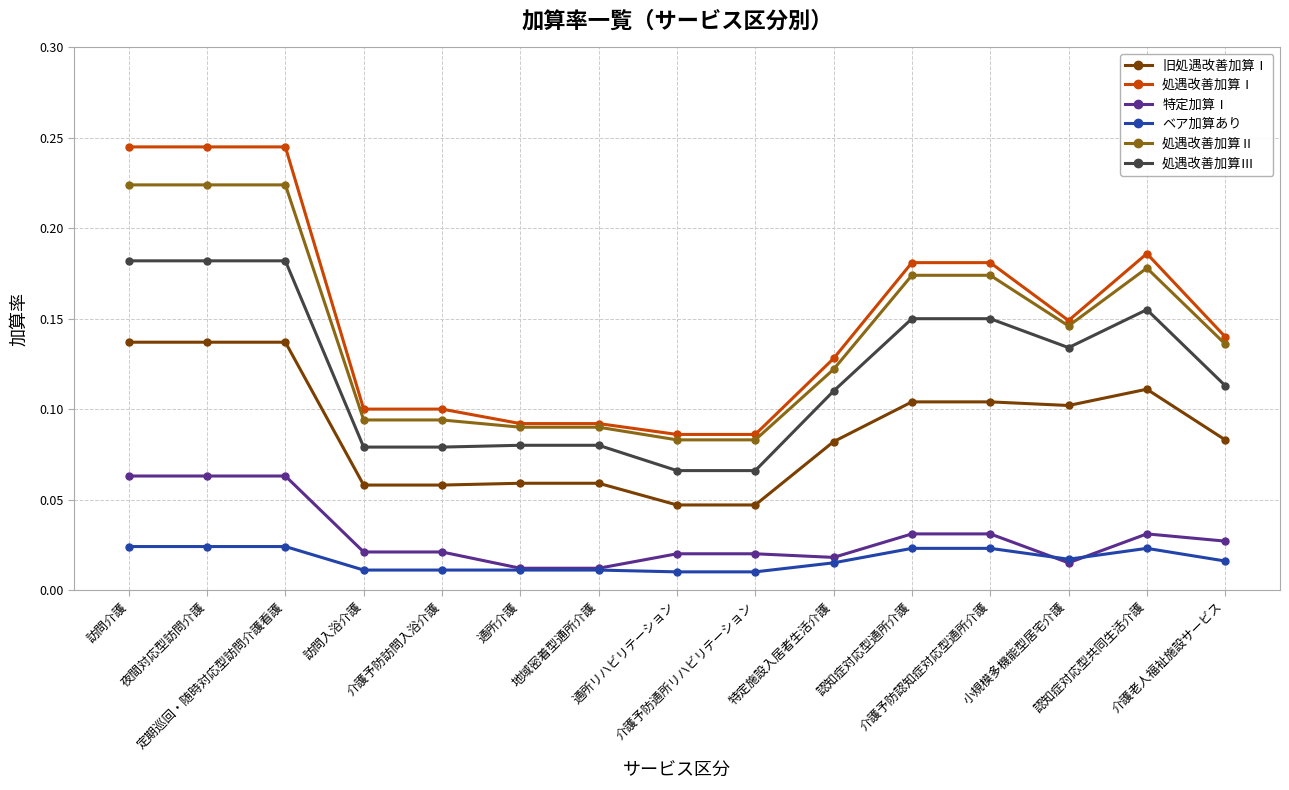

True or false: 処遇改善加算Ⅱ and 旧処遇改善加算Ⅰ cross at least once.

False